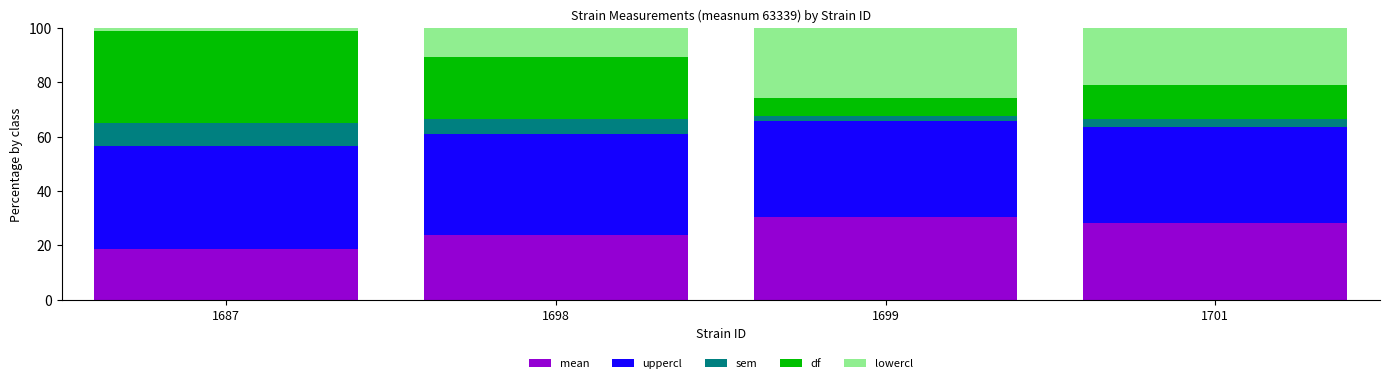

Count the number of categories in the chart.

4